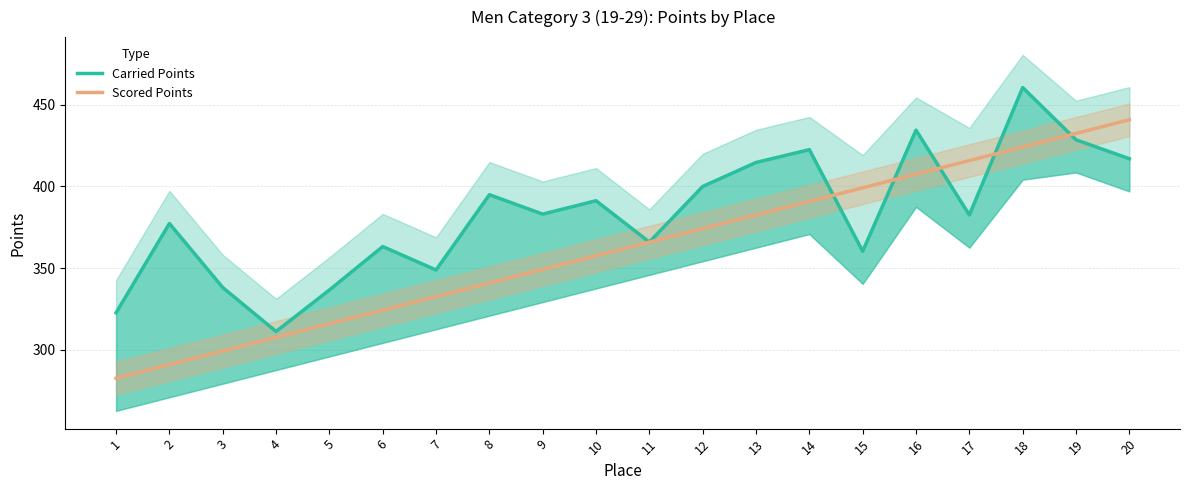

Reading left to right, list all the values displayed in this chart.

Carried Points: 322.6	377.3	338.1	311.2	336.6	363.2	348.8	394.9	383.1	391.3	365.9	400.0	414.7	422.6	360.3	434.5	382.5	460.6	428.6	417.0
Scored Points: 282.6	290.9	299.2	307.6	315.9	324.2	332.5	340.9	349.2	357.5	365.9	374.2	382.5	390.9	399.2	407.5	415.8	424.2	432.5	440.8